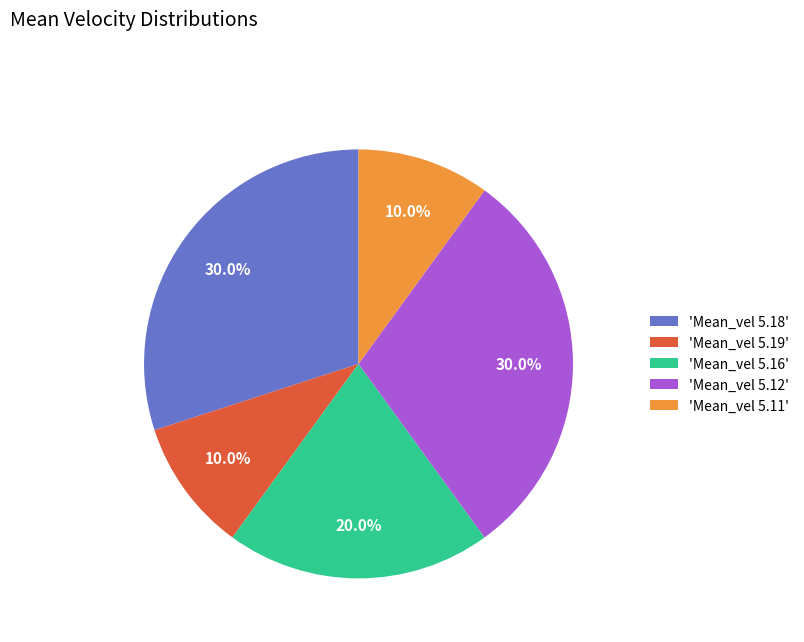

Combined, what portion of the pie is 'Mean_vel 5.16' and 'Mean_vel 5.18'?

50.0%